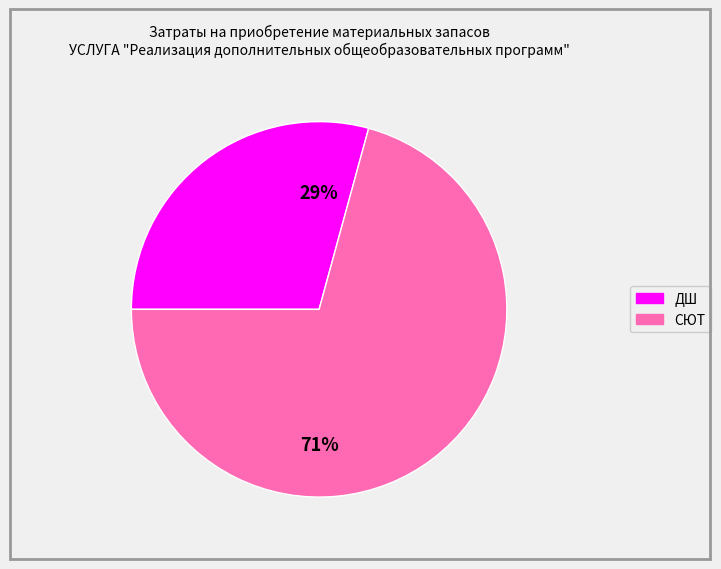

To the nearest percent, what is the combined percentage of ДШ and СЮТ?

100%